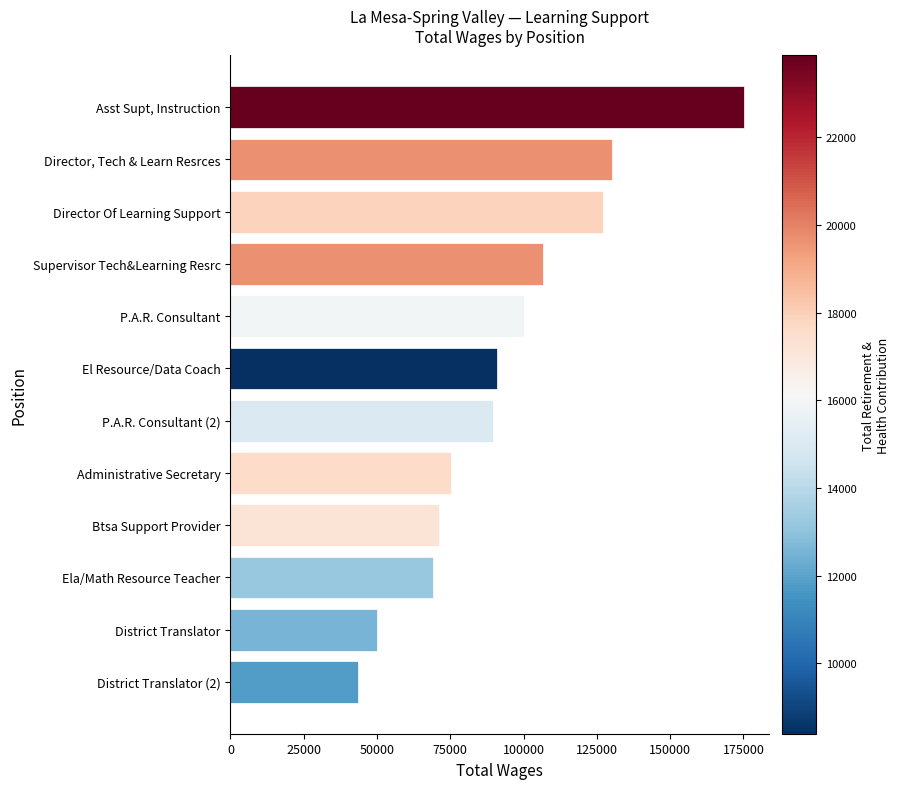

What is the label of the 6th bar from the top?

El Resource/Data Coach